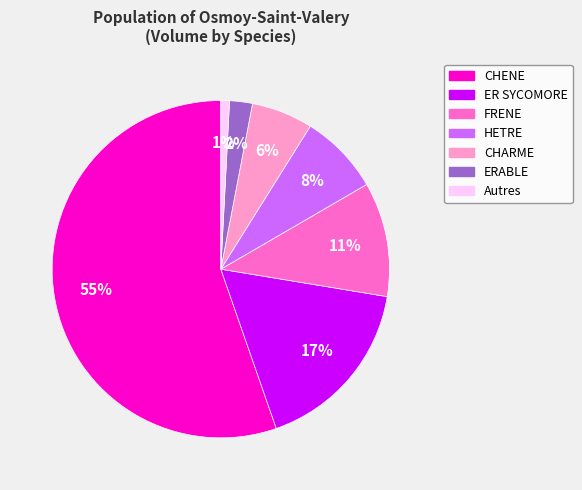

The ER SYCOMORE slice represents 1% of the pie. True or false?

False